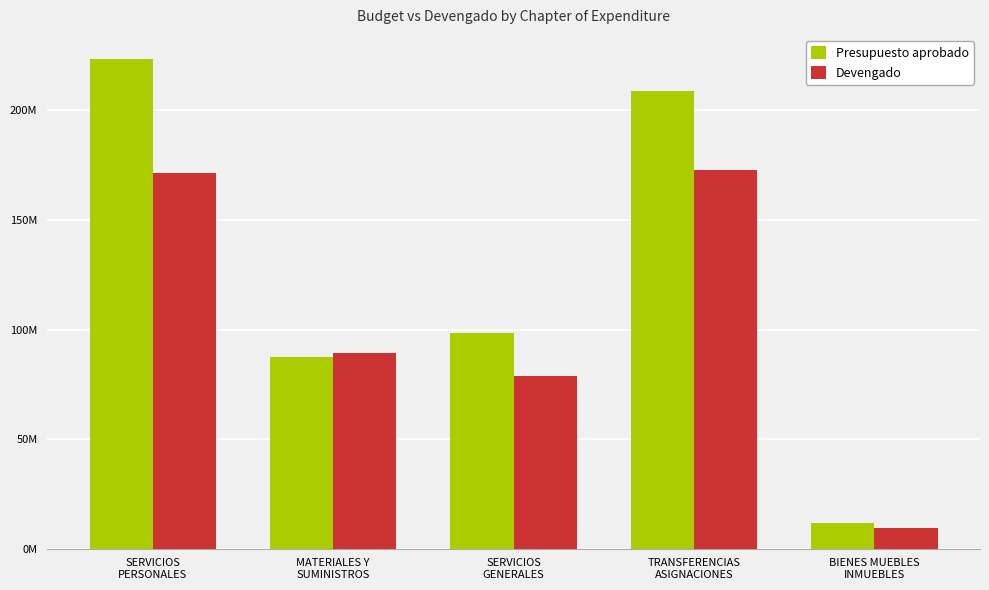

Are the bars horizontal?

No